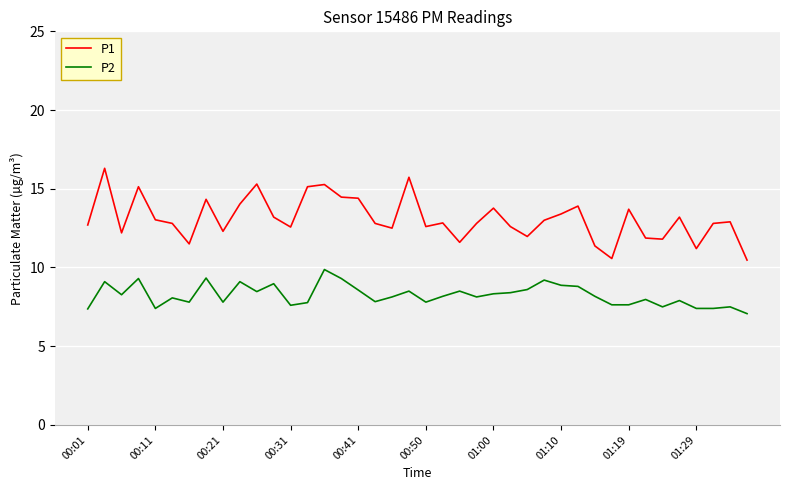

What is the difference between the second highest and minimum values in the P1 series?

5.3